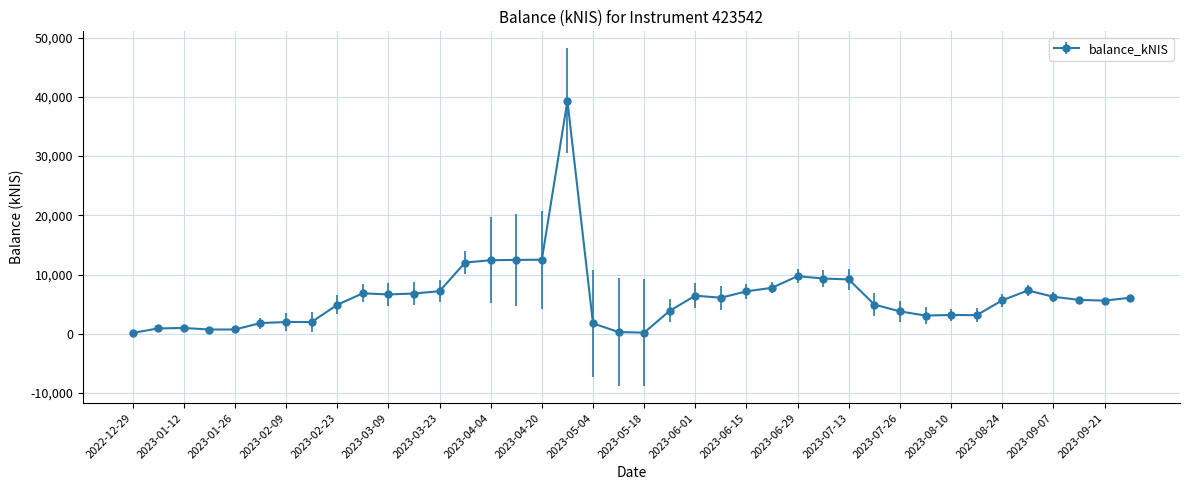

What is the value of the 8th point from the left?

1997.7